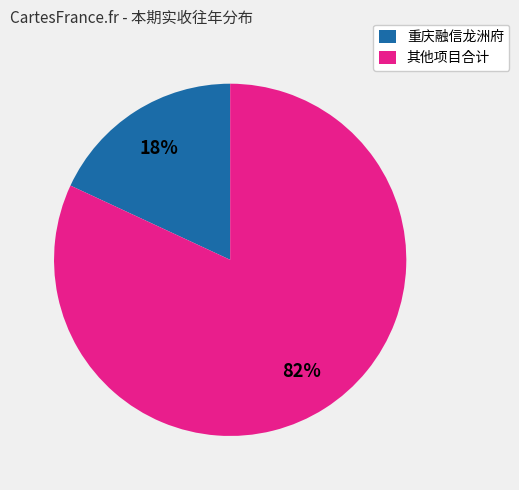

The 重庆融信龙洲府 slice represents 18% of the pie. True or false?

True